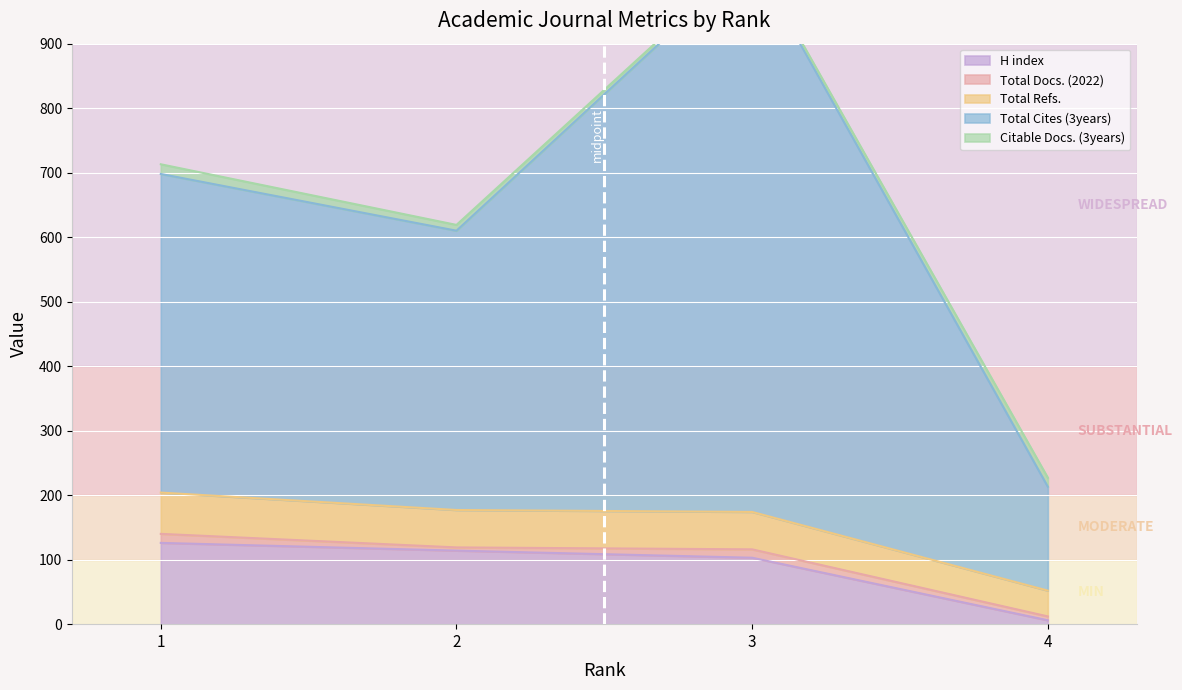

True or false: Total Refs. and H index cross at least once.

False